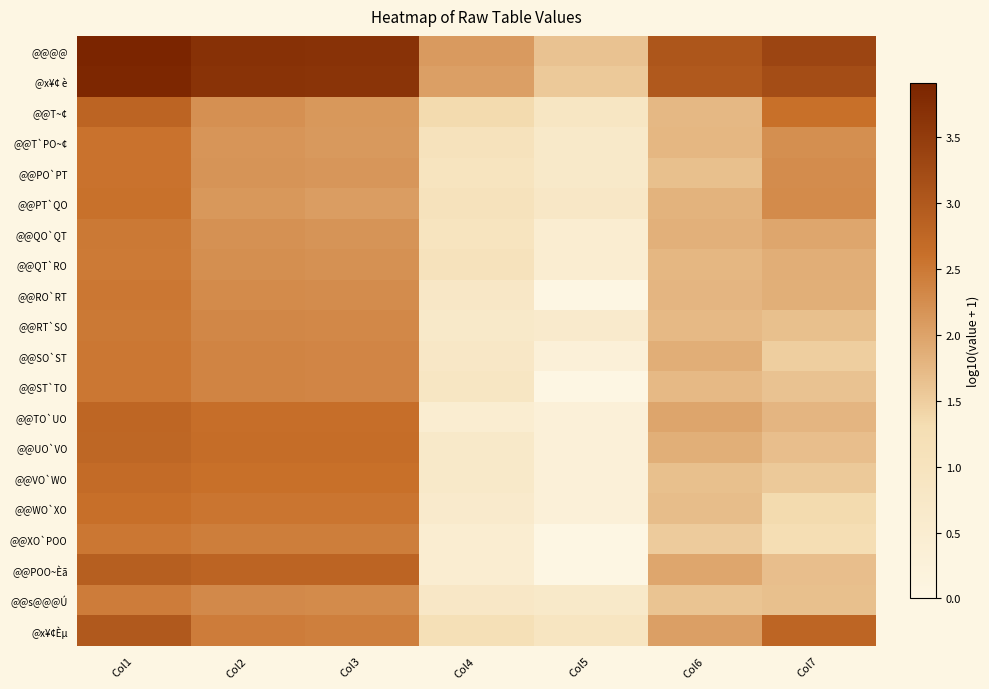

Which category has the highest value across all series?

Col1